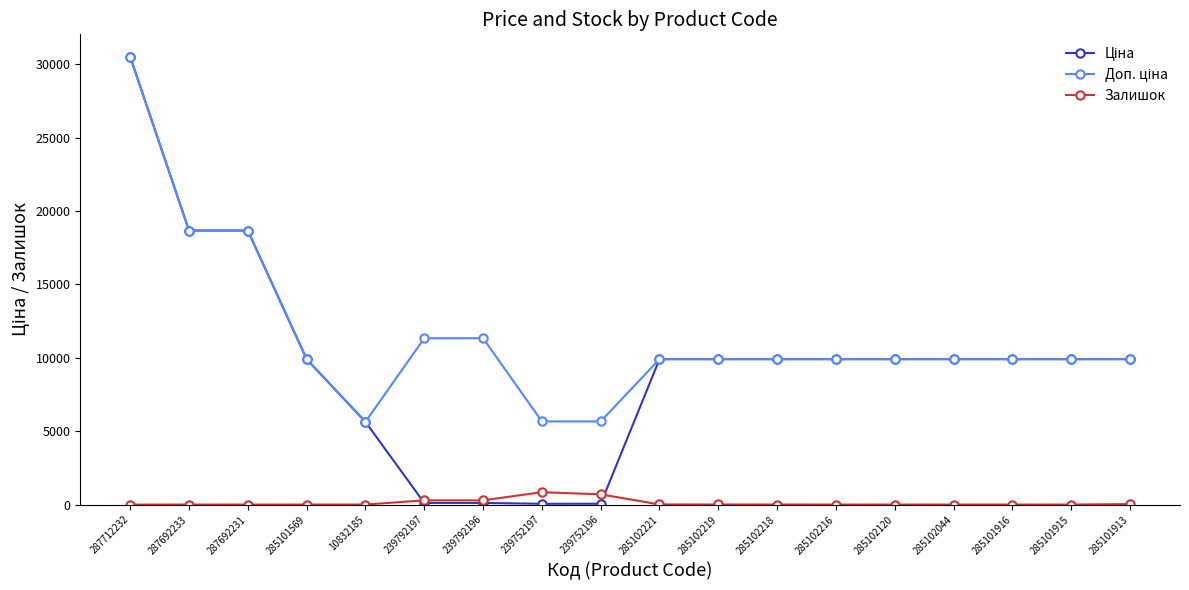

What position from the left is 285101913?

18